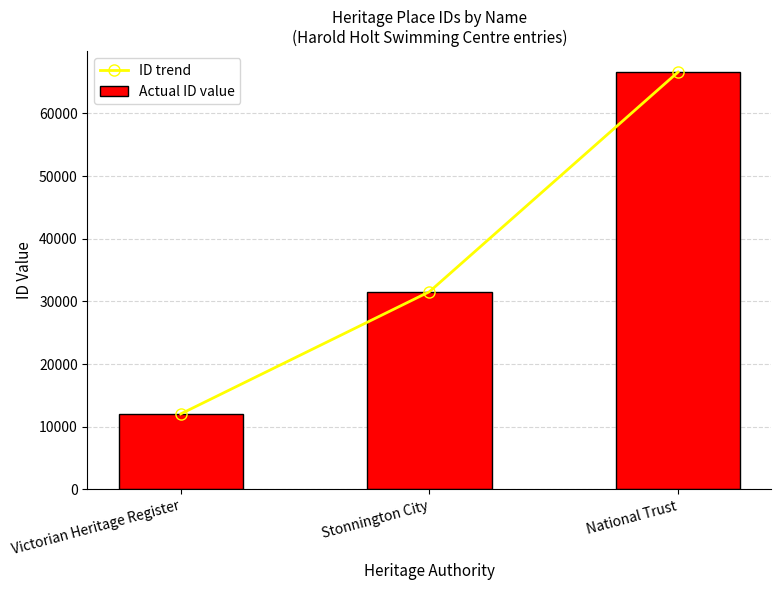

What is the sum of the ID trend values at National Trust and Stonnington City?

98149